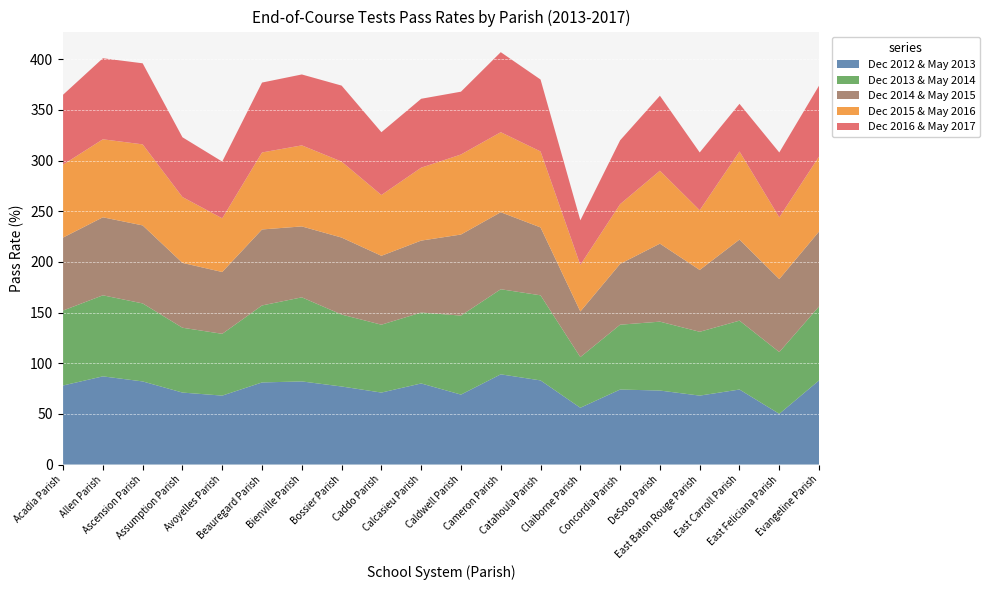

Reading left to right, list all the values displayed in this chart.

Dec 2012 & May 2013: 78	87	82	71	68	81	82	77	71	80	69	89	83	56	74	73	68	74	50	83
Dec 2013 & May 2014: 74	80	77	64	61	76	83	71	67	70	78	84	84	50	64	68	63	68	61	73
Dec 2014 & May 2015: 72	77	77	64	61	75	70	76	68	71	80	76	67	45	60	77	61	80	72	74
Dec 2015 & May 2016: 72	77	80	65	53	76	80	75	60	72	79	79	75	46	59	72	59	87	61	74
Dec 2016 & May 2017: 69	80	80	59	56	69	70	75	62	68	62	79	71	44	63	74	57	47	64	70